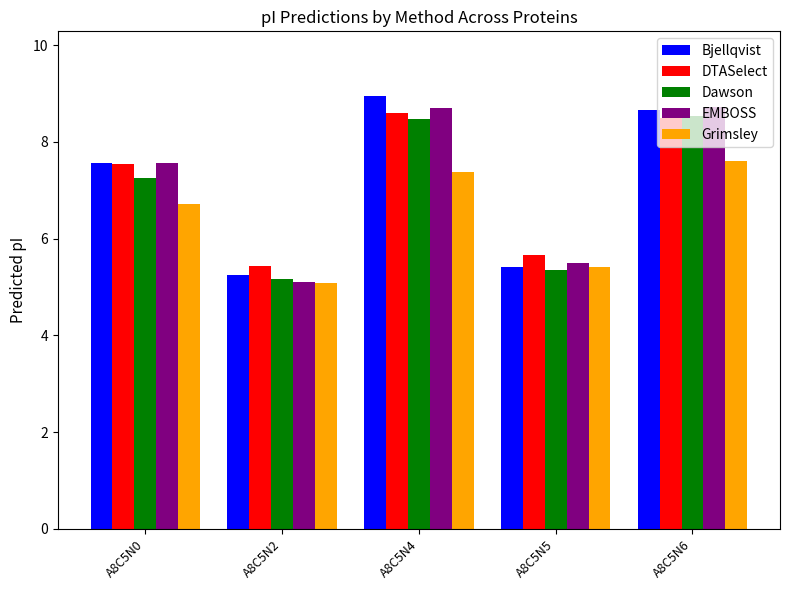

What is the difference between the highest and lowest values at A8C5N0?

0.8